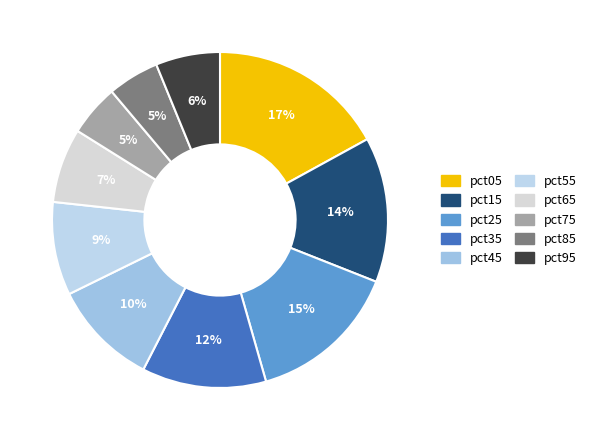

To the nearest percent, what is the average slice percentage?

10%